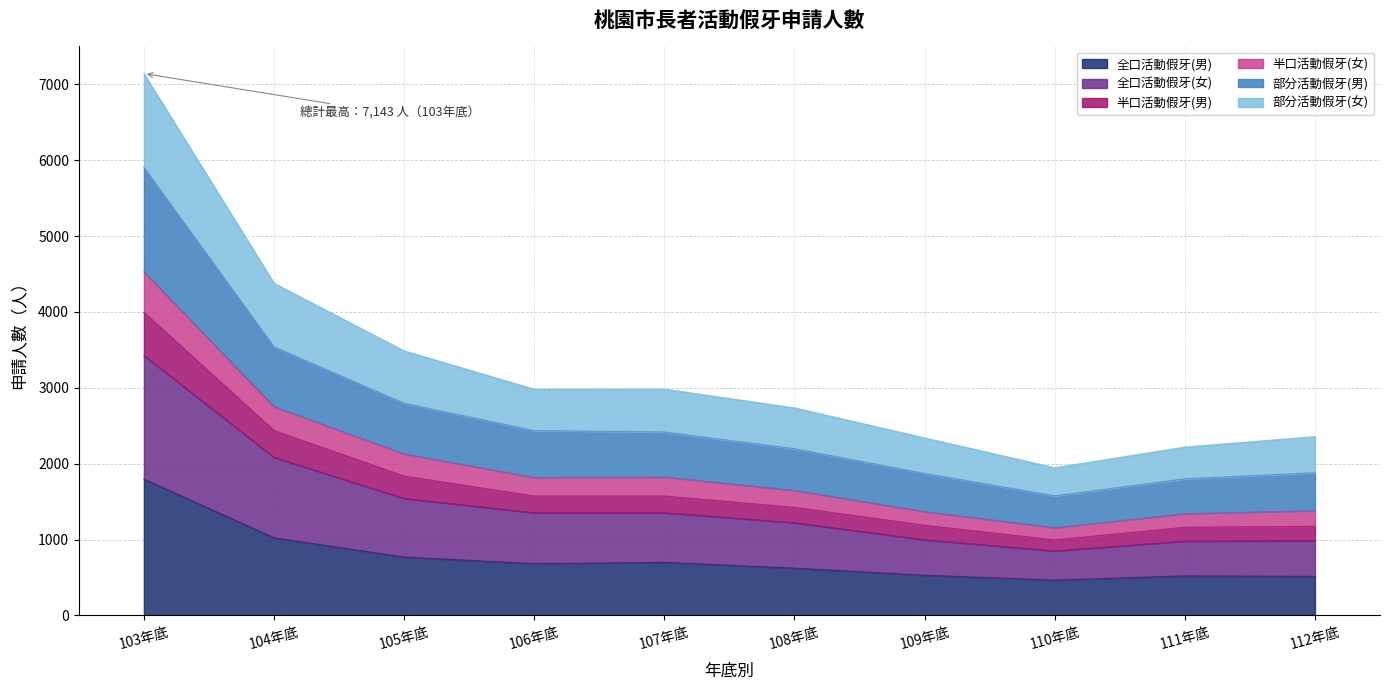

Rank the categories by 全口活動假牙(男) value from highest to lowest.

103年底, 104年底, 105年底, 107年底, 106年底, 108年底, 109年底, 111年底, 112年底, 110年底